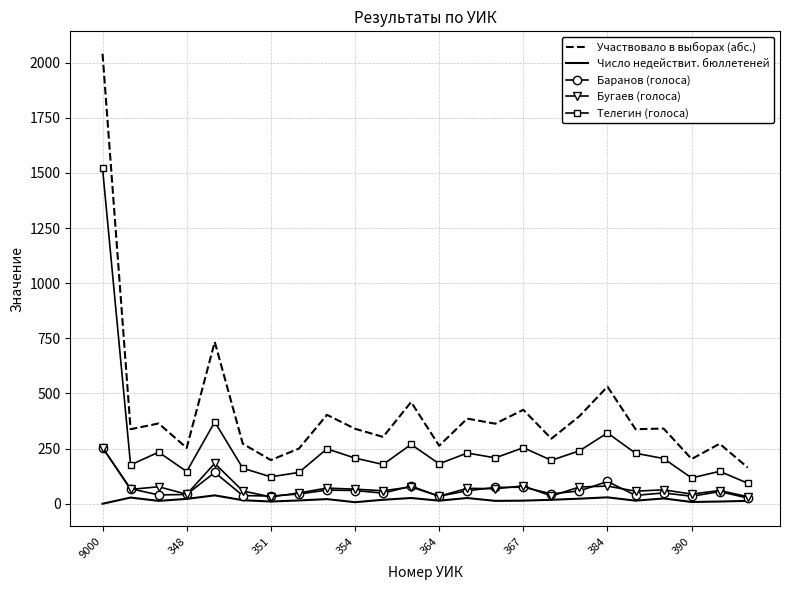

What are all the series names shown in the legend?

Участвовало в выборах (абс.), Число недействит. бюллетеней, Баранов (голоса), Бугаев (голоса), Телегин (голоса)